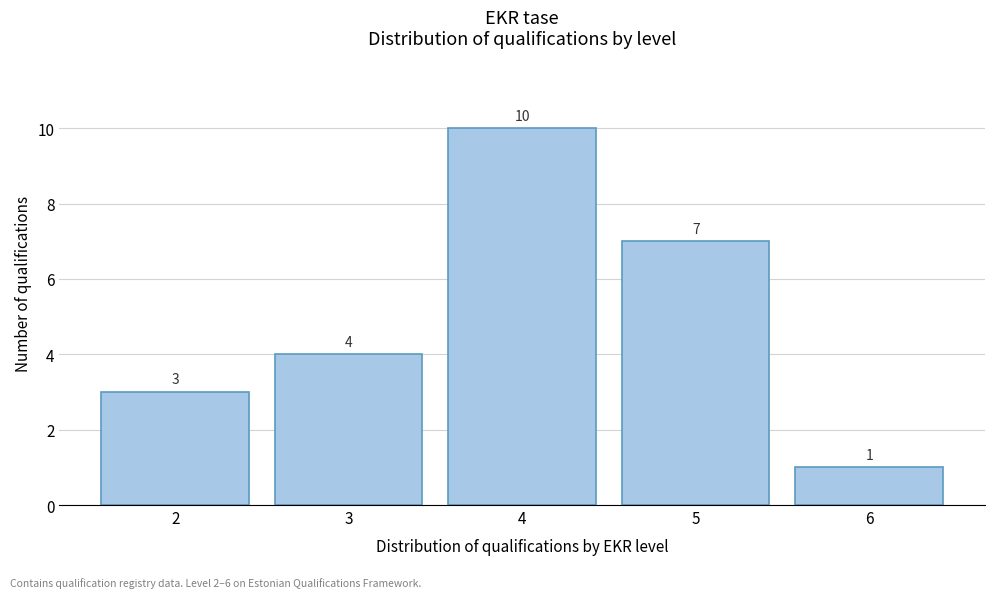

Reading left to right, list all the values displayed in this chart.

2=3	3=4	4=10	5=7	6=1